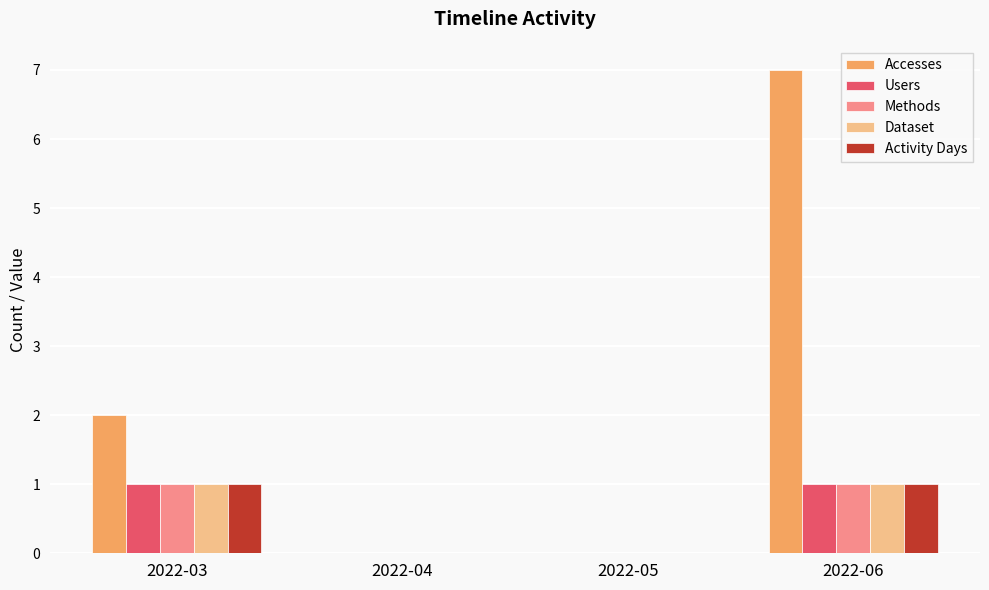

At which label is Accesses closest to 3?

2022-03